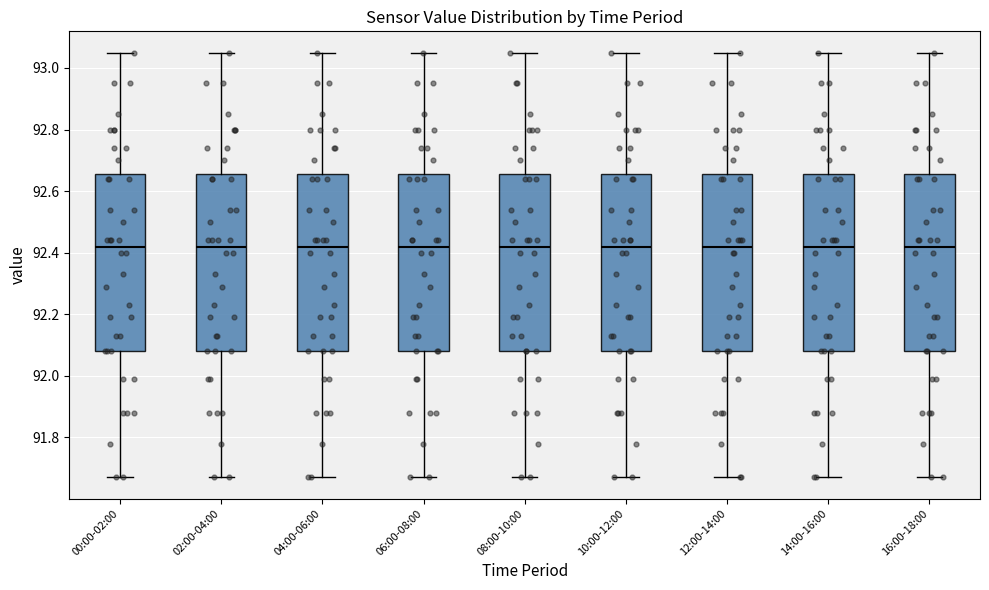

Reading left to right, read every box against the y-axis: the position of its median line, the range the box covers, and the ends of its whiskers. The values are not printed on the chart, so give them approximately, as read against the axis.

00:00-02:00: median 92.42, box 92.08 to 92.66, whiskers 91.68 to 93.06
02:00-04:00: median 92.42, box 92.08 to 92.66, whiskers 91.68 to 93.06
04:00-06:00: median 92.42, box 92.08 to 92.66, whiskers 91.68 to 93.06
06:00-08:00: median 92.42, box 92.08 to 92.66, whiskers 91.68 to 93.06
08:00-10:00: median 92.42, box 92.08 to 92.66, whiskers 91.68 to 93.06
10:00-12:00: median 92.42, box 92.08 to 92.66, whiskers 91.68 to 93.06
12:00-14:00: median 92.42, box 92.08 to 92.66, whiskers 91.68 to 93.06
14:00-16:00: median 92.42, box 92.08 to 92.66, whiskers 91.68 to 93.06
16:00-18:00: median 92.42, box 92.08 to 92.66, whiskers 91.68 to 93.06